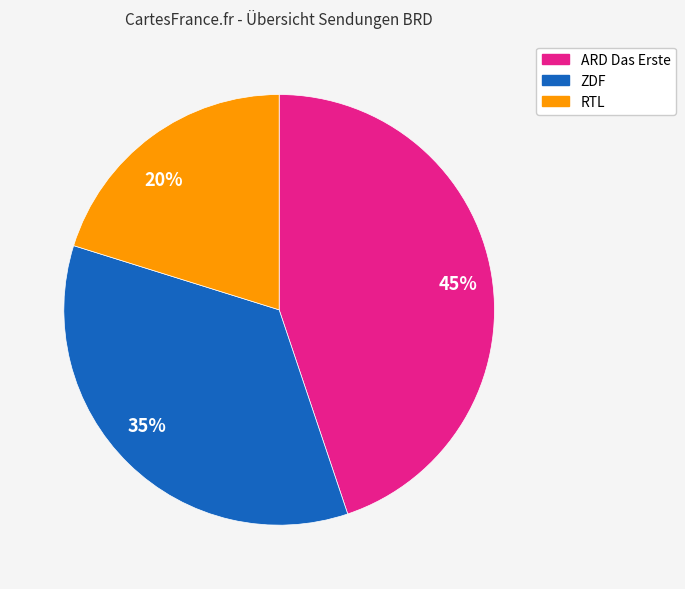

Is there a majority slice in this chart?

No